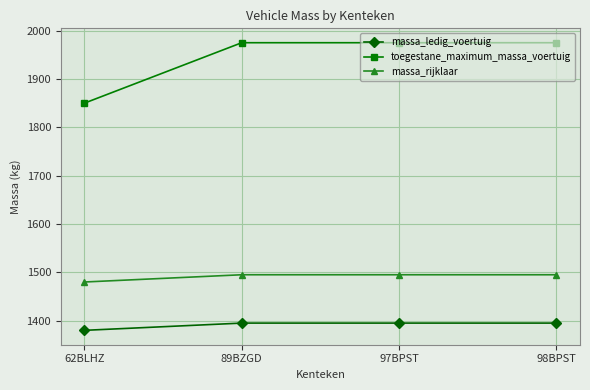

True or false: massa_ledig_voertuig and massa_rijklaar intersect in this chart.

False